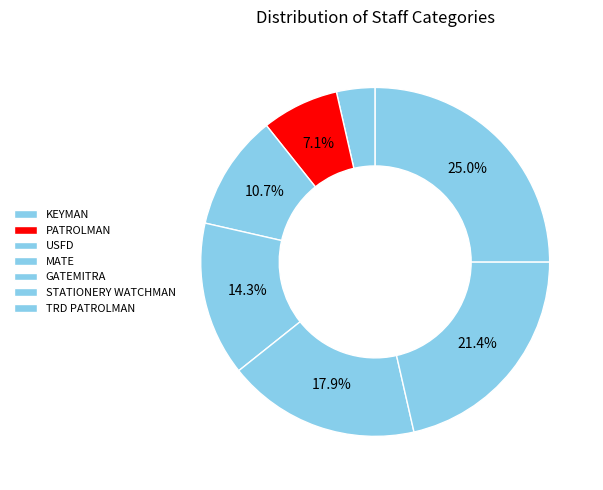

How many slices are in this pie chart?

7